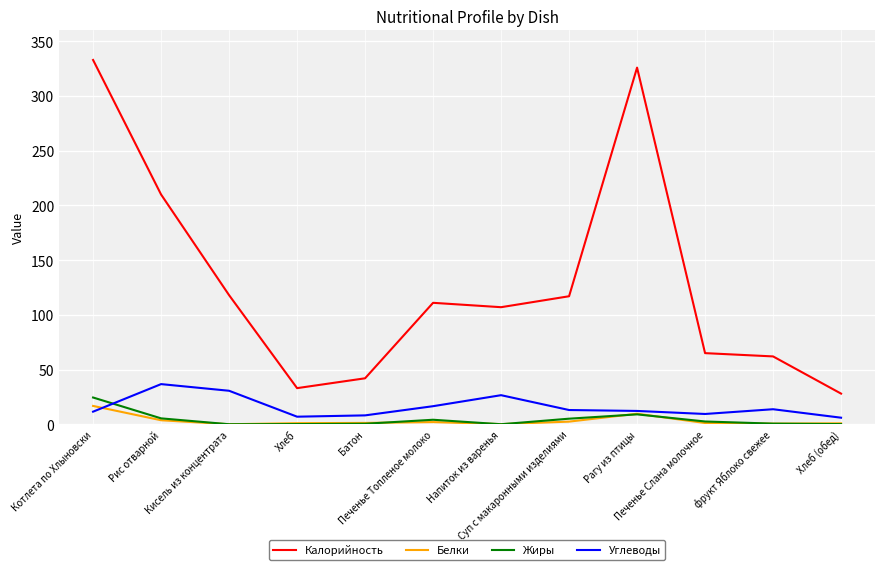

How many intersections are there between Жиры and Углеводы?

1